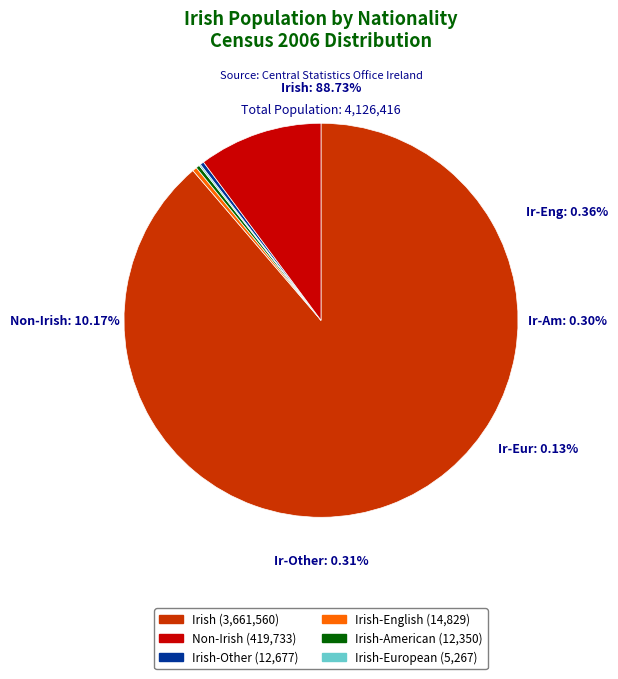

How many slices are in this pie chart?

6